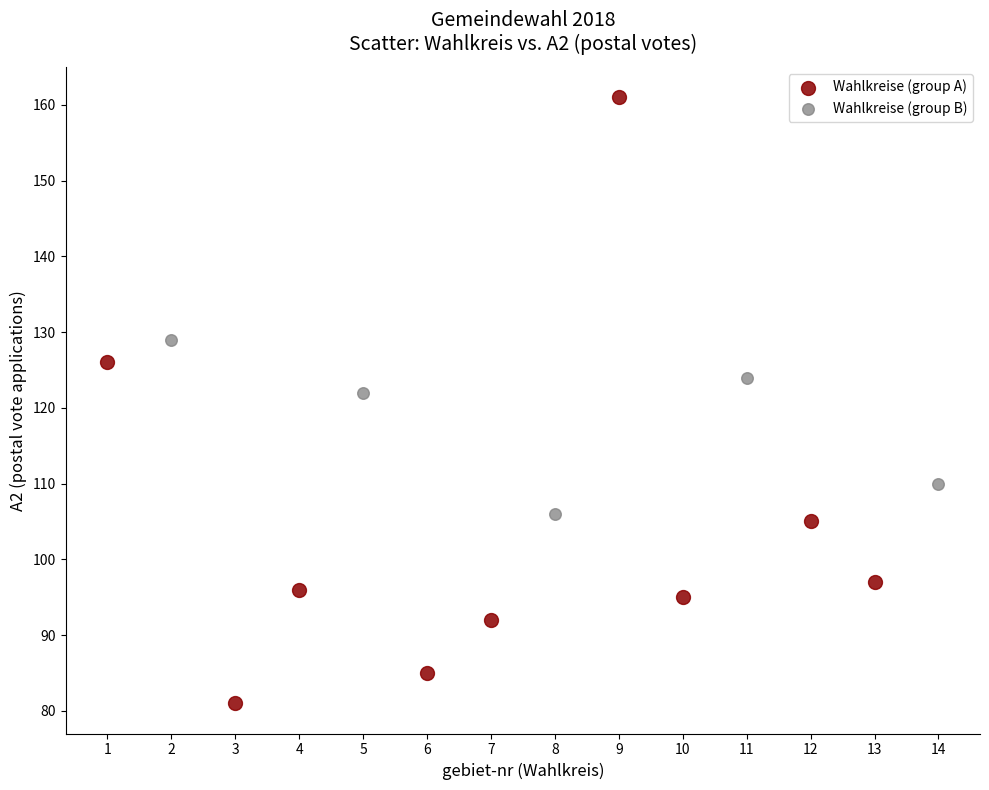

What are all the series names shown in the legend?

Wahlkreise (group A), Wahlkreise (group B)